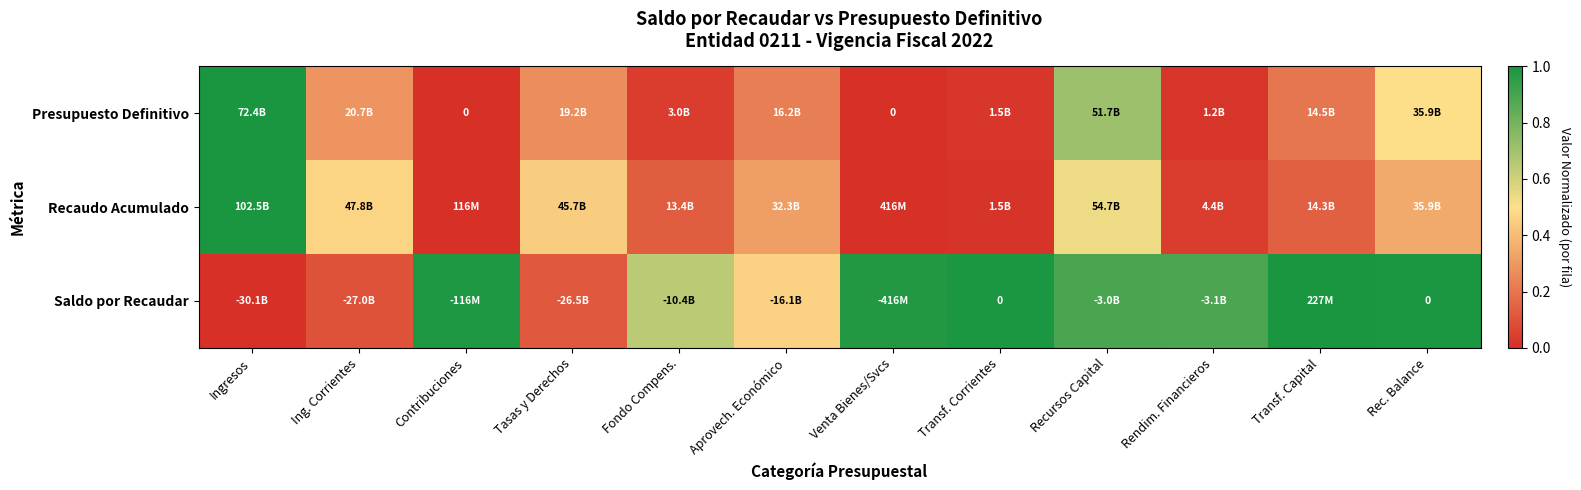

Is the value of Presupuesto Definitivo at Contribuciones greater than the value of Recaudo Acumulado at Ingresos?

No